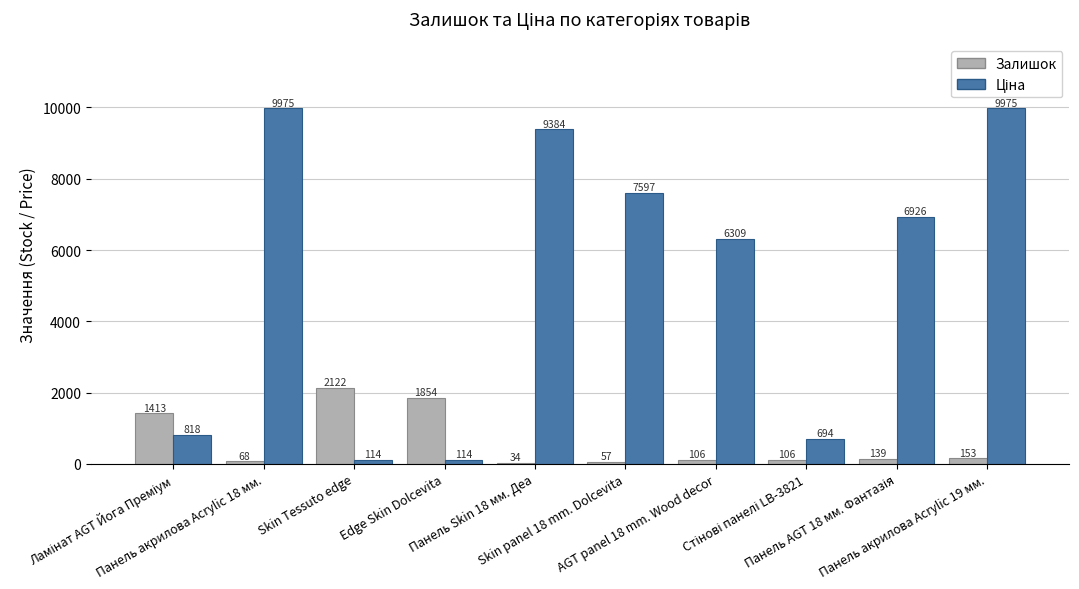

What is the sum of all Залишок values?

6052.0